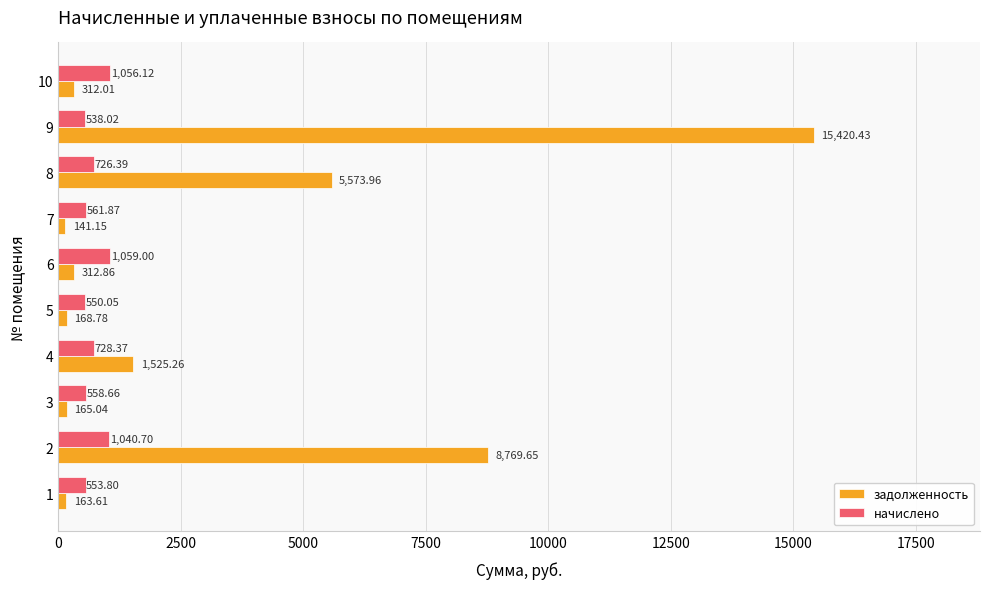

What is the maximum value shown in the chart?

15420.4